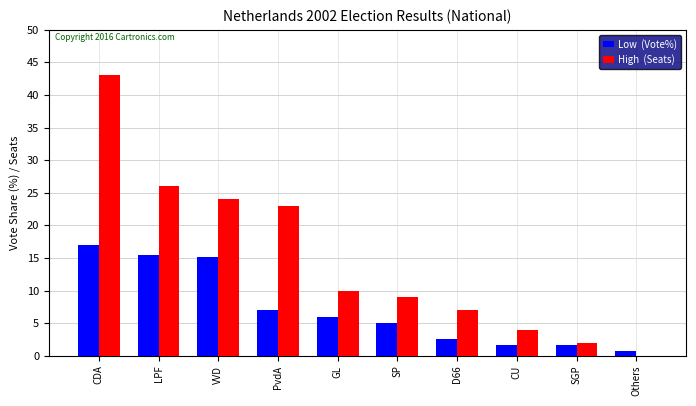

At which category is the sum across all series the highest?

CDA